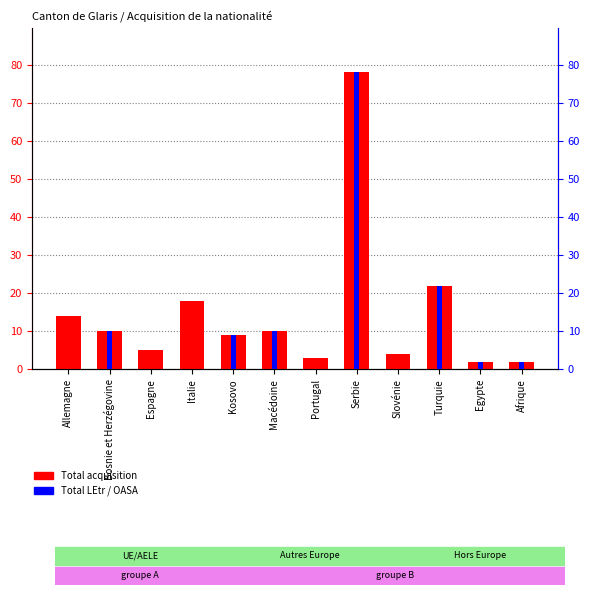

Rank the series by their average value, from highest to lowest.

Total acquisition, Total LEtr / OASA